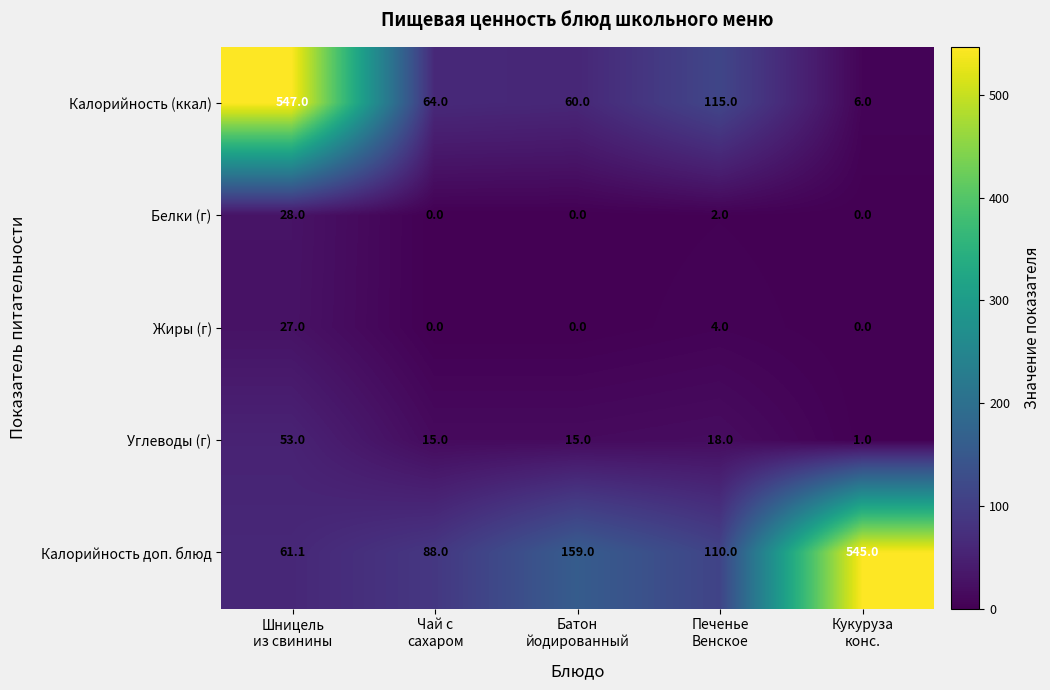

How many distinct data groups are displayed?

5